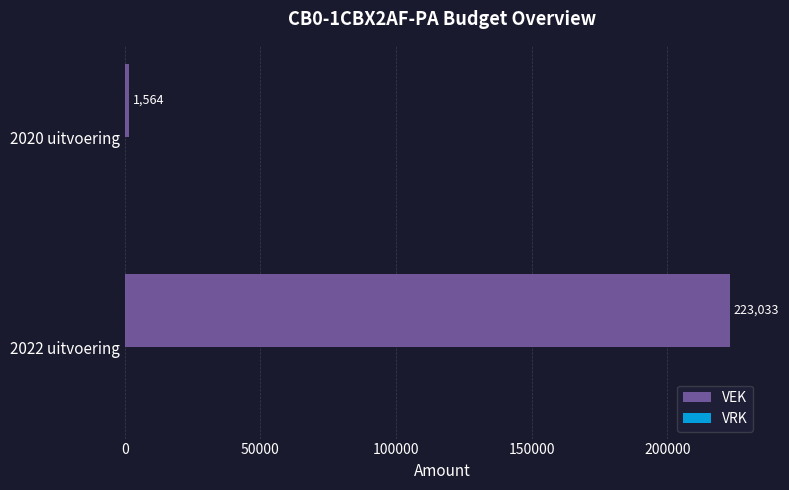

The chart shows a value of 315394 at 2022 uitvoering. True or false?

False